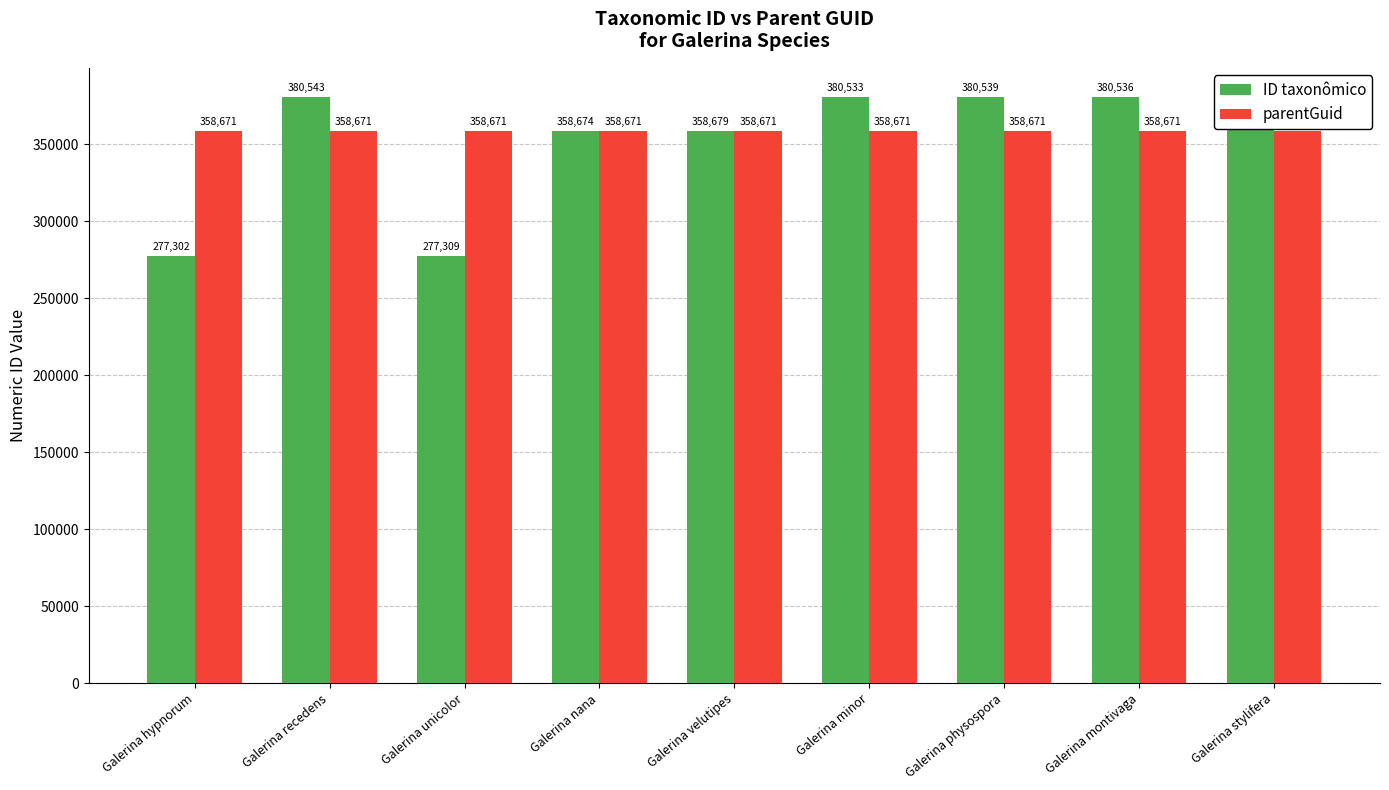

What are all the series names shown in the legend?

ID taxonômico, parentGuid